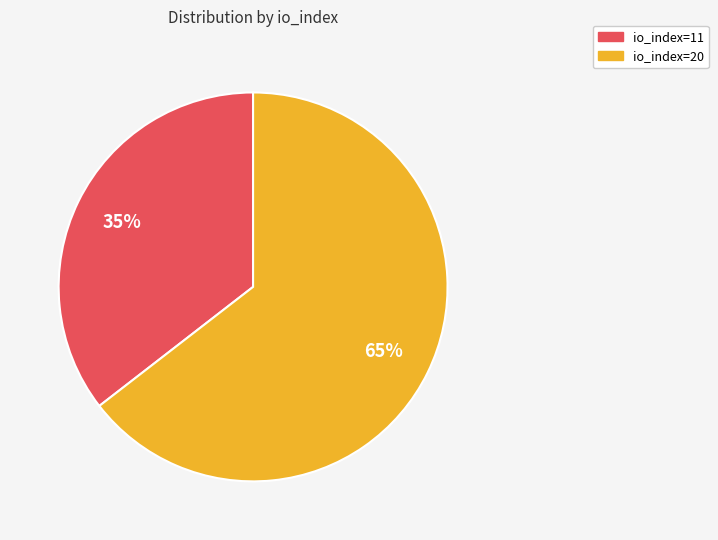

Do io_index=20 and io_index=11 together represent more than half of the pie?

Yes